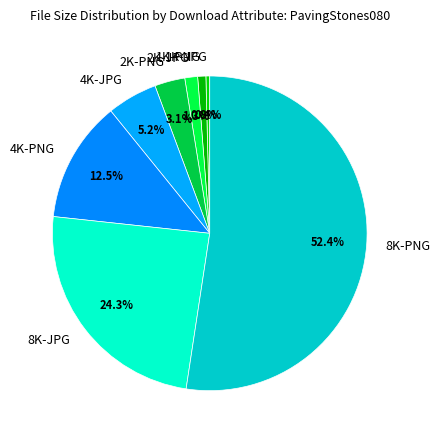

To the nearest percent, what is the difference between the largest and smallest slice percentages?

52%